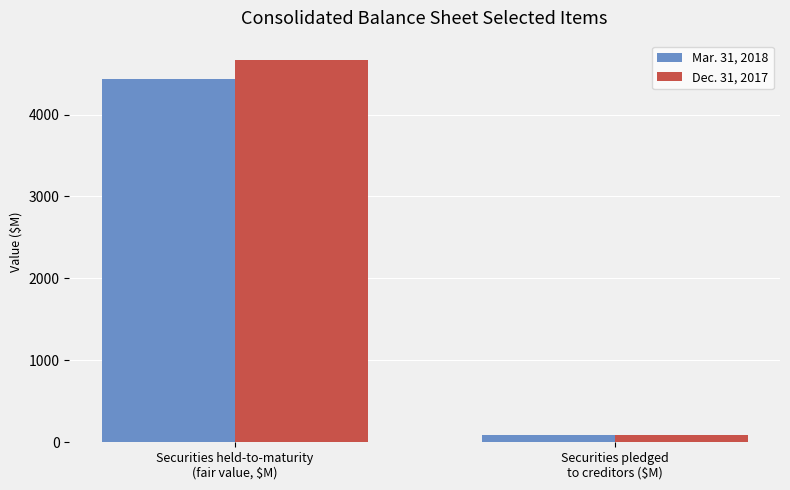

What is the smallest value displayed?

85